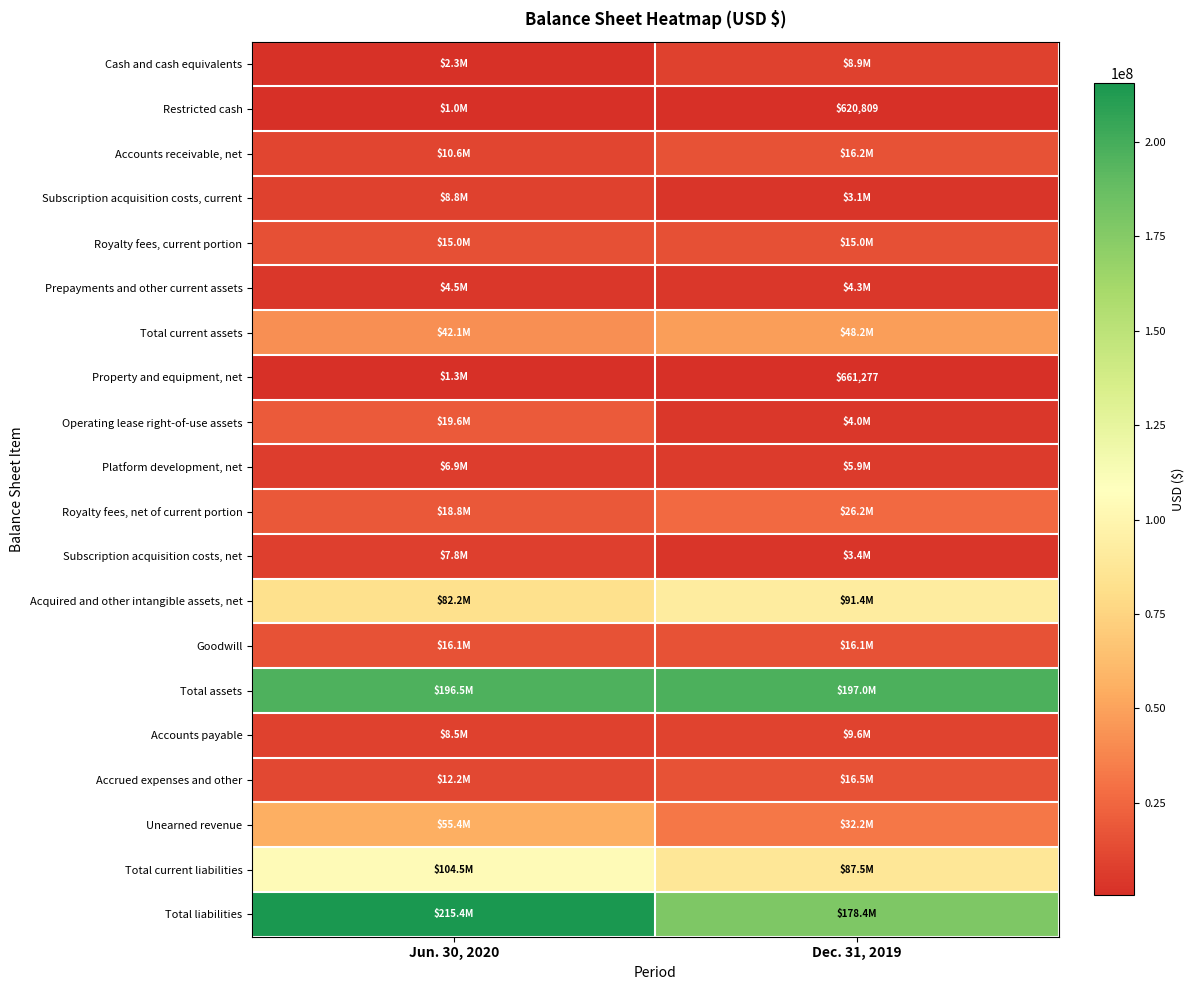

The value of Property and equipment, net at Dec. 31, 2019 is 1105156. True or false?

False